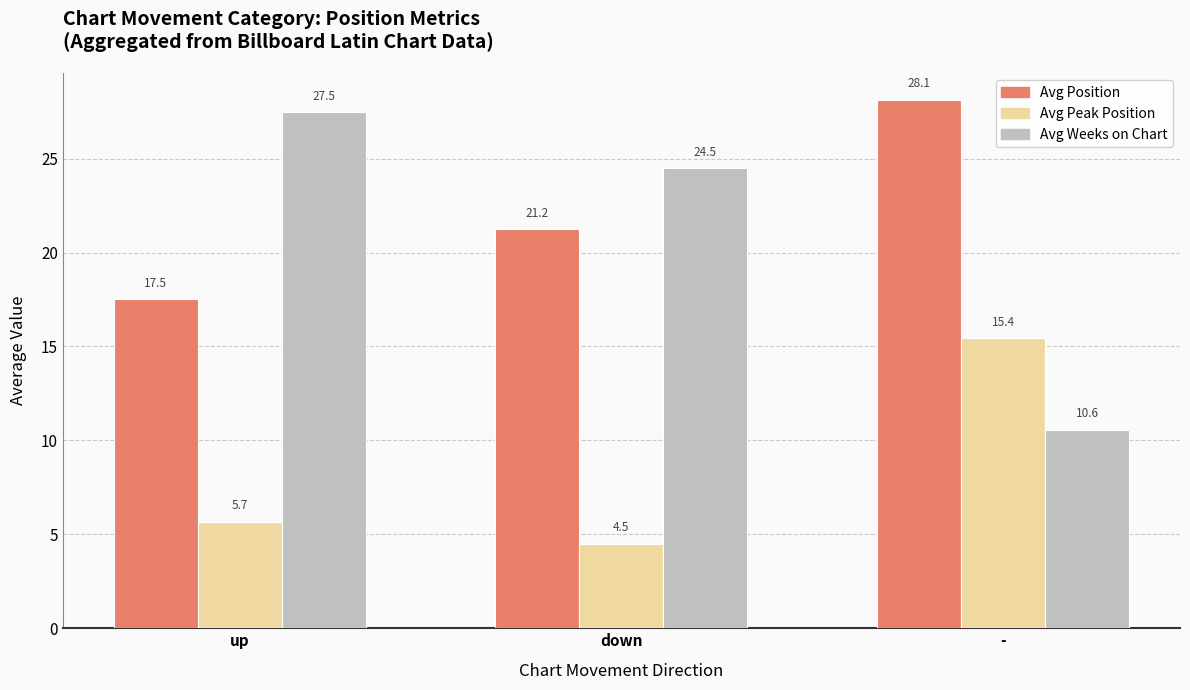

Where does the Avg Weeks on Chart series first go above 24?

up